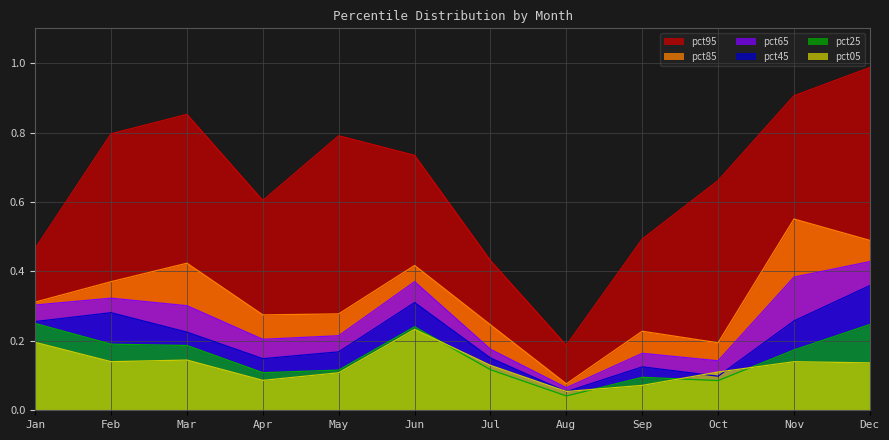

What is the sum of the pct05 values at Nov and Oct?

0.3